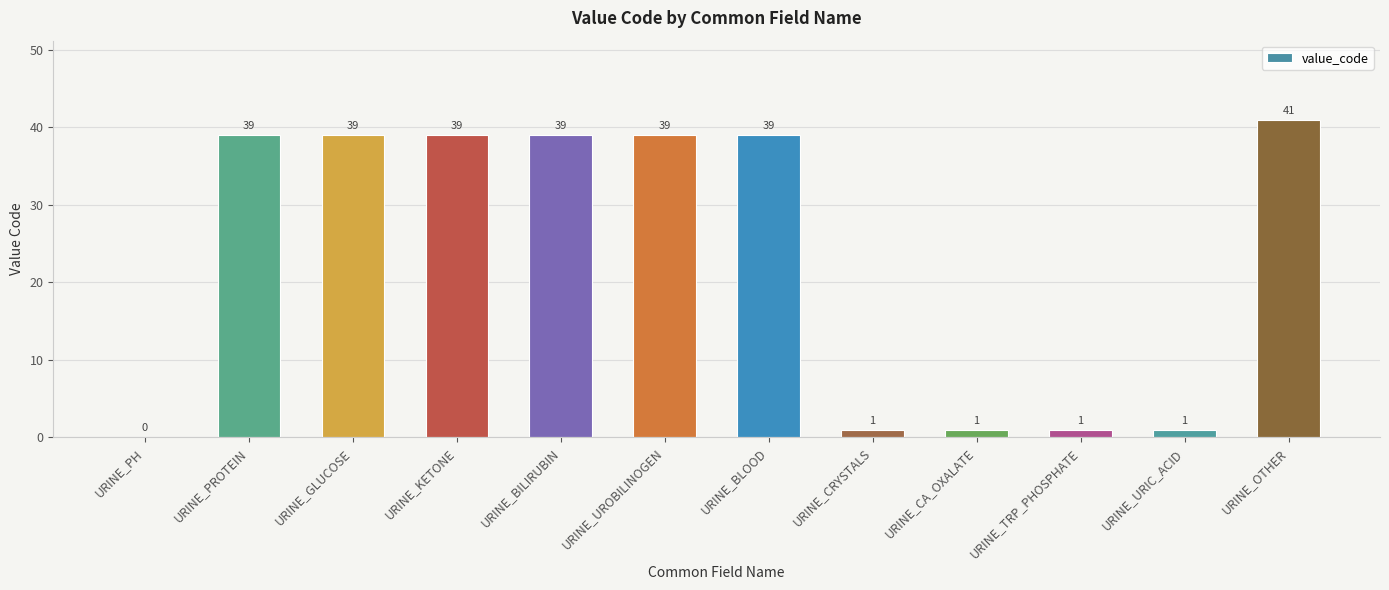

At which category does the chart reach its peak across all series?

URINE_OTHER